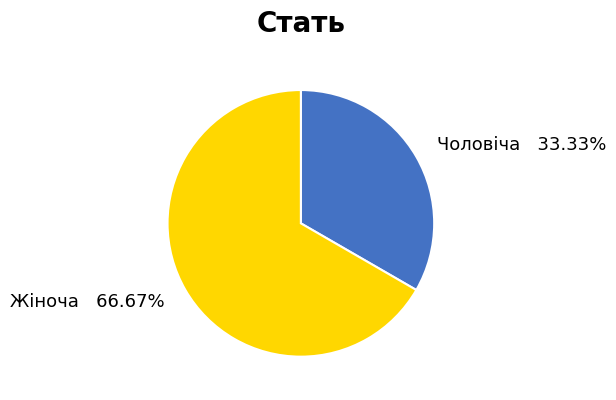

Is there a majority slice in this chart?

Yes